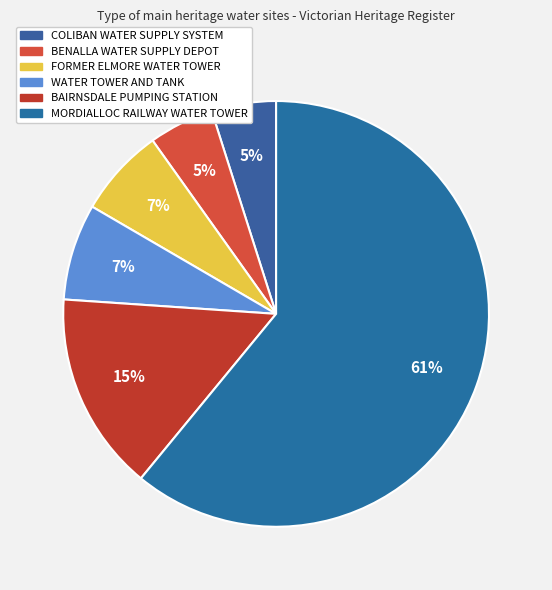

What is the largest slice in the pie chart?

MORDIALLOC RAILWAY WATER TOWER